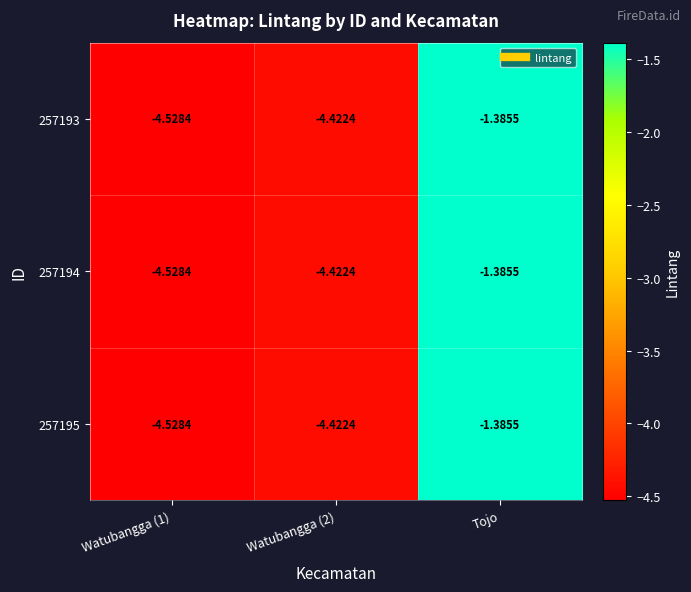

At which label is 257194 closest to -2?

Tojo